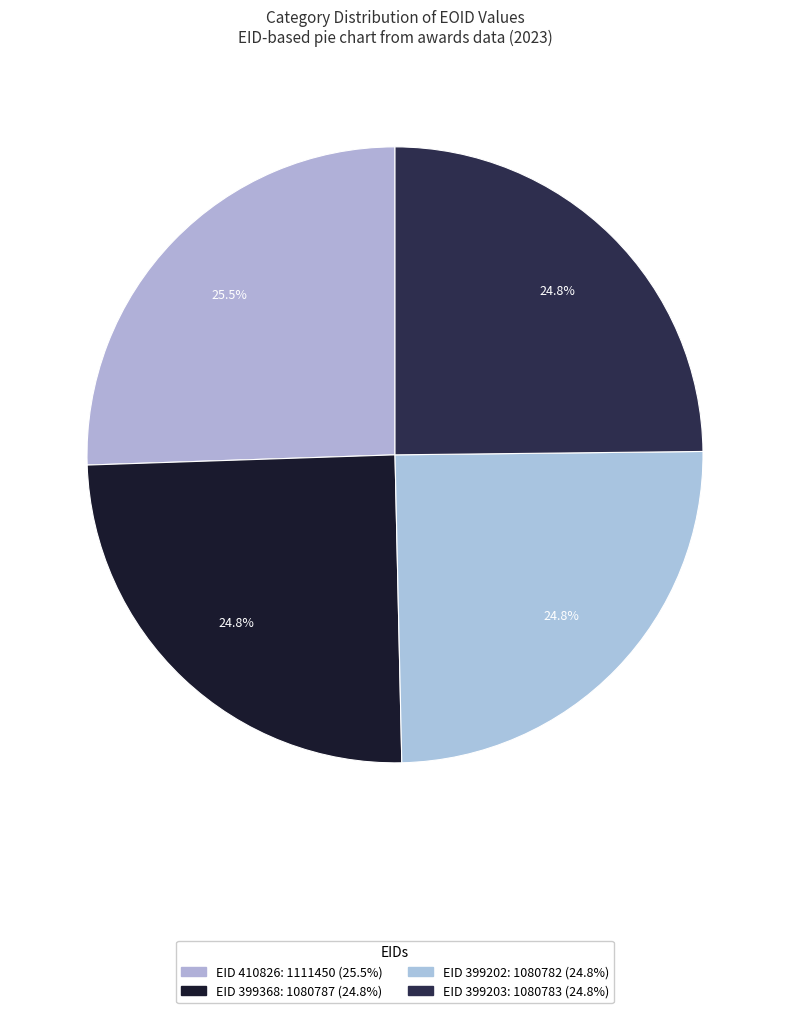

Count the number of slices in the pie.

4